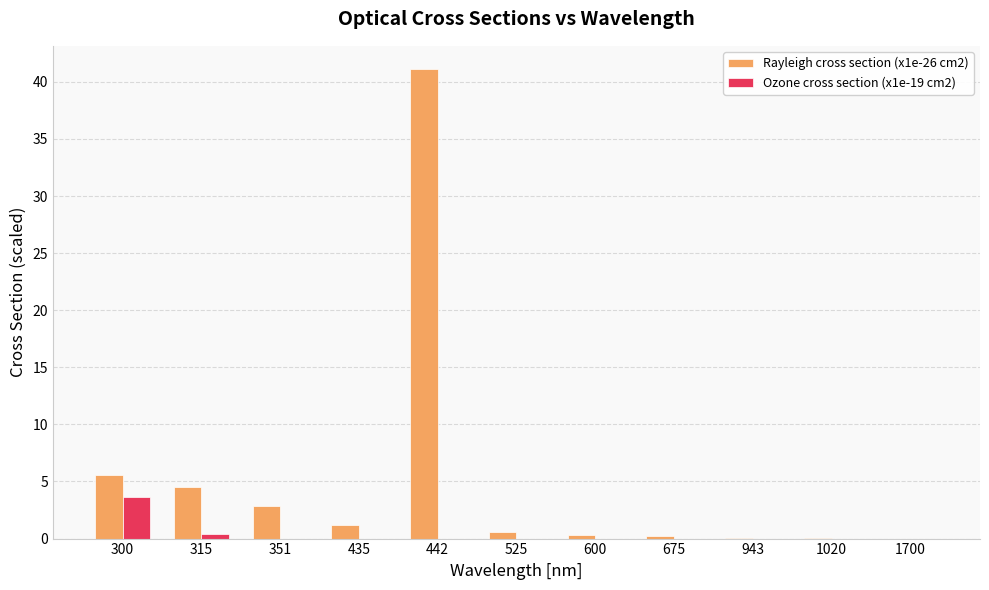

How many series are shown in this chart?

2